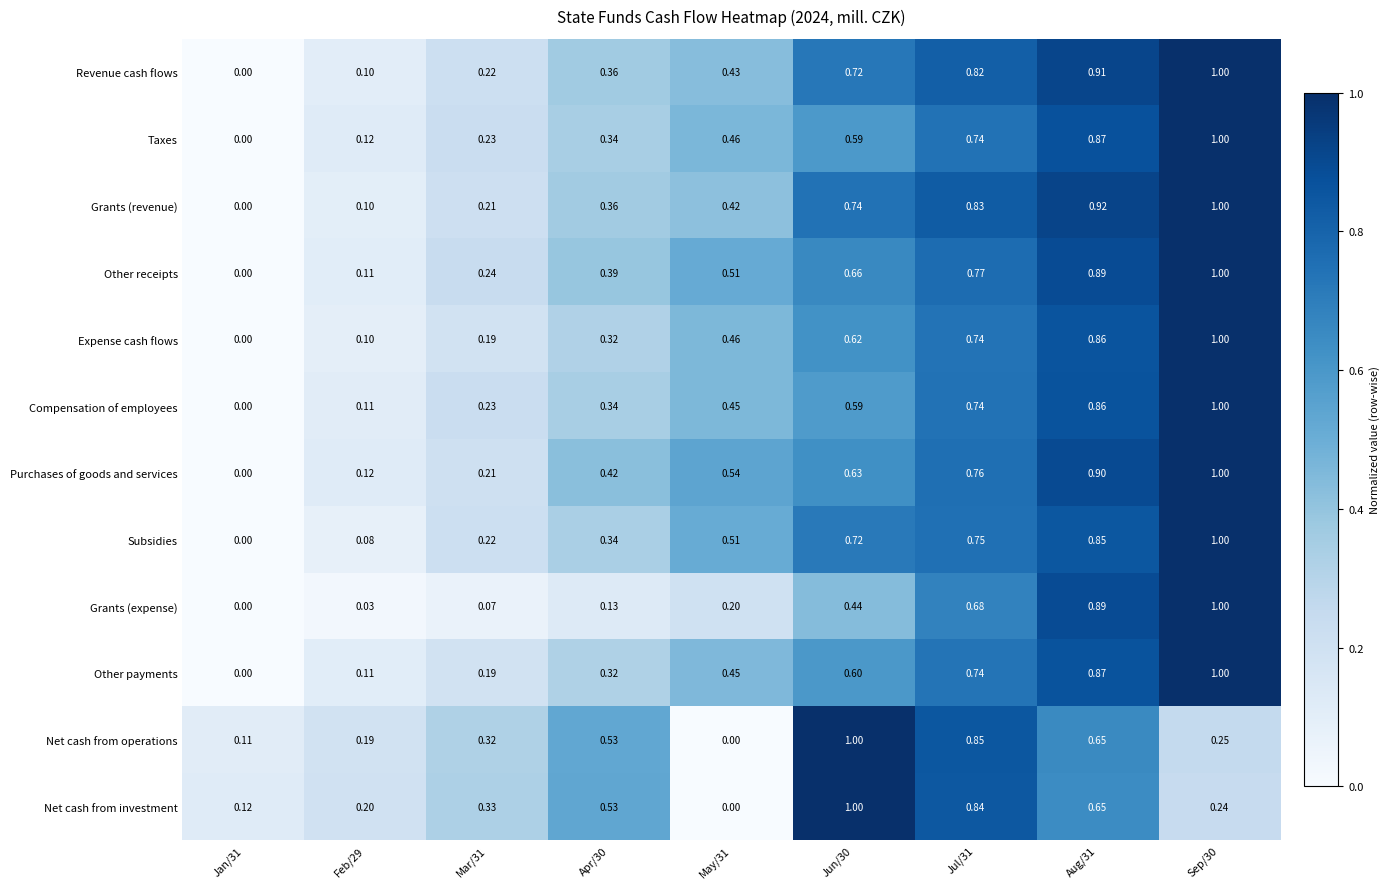

Between Mar/31 and Sep/30, which series saw the biggest shift?

Grants (expense)